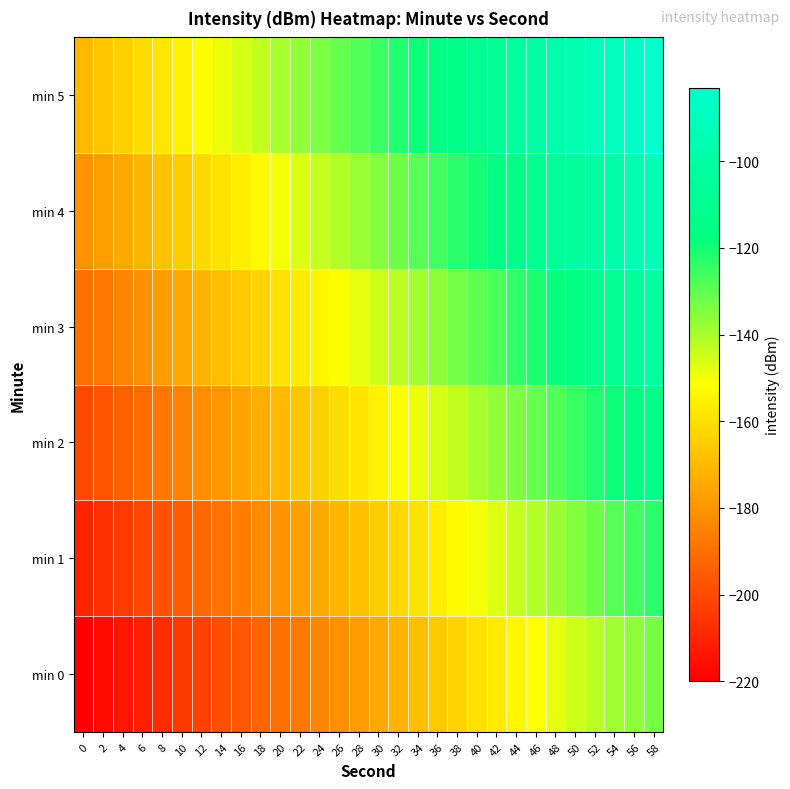

Reading left to right, what are all the values shown in this chart?

min 0: 0=-220.1	2=-217.1	4=-214.1	6=-211.1	8=-208.1	10=-205.1	12=-202.1	14=-199.1	16=-196.1	18=-193.1	20=-190.1	22=-187.1	24=-184.1	26=-181.1	28=-178.1	30=-175.1	32=-172.1	34=-169.1	36=-166.1	38=-163.1	40=-160.1	42=-157.1	44=-154.1	46=-151.1	48=-148.1	50=-145.1	52=-142.1	54=-139.1	56=-136.1	58=-133.1
min 1: 0=-210.1	2=-207.1	4=-204.1	6=-201.1	8=-198.1	10=-195.1	12=-192.1	14=-189.1	16=-186.1	18=-183.1	20=-180.1	22=-177.1	24=-174.1	26=-171.1	28=-168.1	30=-165.1	32=-162.1	34=-159.1	36=-156.1	38=-153.1	40=-150.1	42=-147.1	44=-144.1	46=-141.1	48=-138.1	50=-135.1	52=-132.1	54=-129.1	56=-126.1	58=-123.1
min 2: 0=-200.1	2=-197.1	4=-194.1	6=-191.1	8=-188.1	10=-185.1	12=-182.1	14=-179.1	16=-176.1	18=-173.1	20=-170.1	22=-167.1	24=-164.1	26=-161.1	28=-158.1	30=-155.1	32=-152.1	34=-149.1	36=-146.1	38=-143.1	40=-140.1	42=-137.1	44=-134.1	46=-131.1	48=-128.1	50=-125.1	52=-122.1	54=-119.1	56=-116.1	58=-113.1
min 3: 0=-190.1	2=-187.1	4=-184.1	6=-181.1	8=-178.1	10=-175.1	12=-172.1	14=-169.1	16=-166.1	18=-163.1	20=-160.1	22=-157.1	24=-154.1	26=-151.1	28=-148.1	30=-145.1	32=-142.1	34=-139.1	36=-136.1	38=-133.1	40=-130.1	42=-127.1	44=-124.1	46=-121.1	48=-118.1	50=-115.1	52=-112.1	54=-109.1	56=-106.1	58=-103.1
min 4: 0=-180.1	2=-177.1	4=-174.1	6=-171.1	8=-168.1	10=-165.1	12=-162.1	14=-159.1	16=-156.1	18=-153.1	20=-150.1	22=-147.1	24=-144.1	26=-141.1	28=-138.1	30=-135.1	32=-132.1	34=-129.1	36=-126.1	38=-123.1	40=-120.1	42=-117.1	44=-114.1	46=-111.1	48=-108.1	50=-105.1	52=-102.1	54=-99.1	56=-96.1	58=-93.1
min 5: 0=-170.1	2=-167.1	4=-164.1	6=-161.1	8=-158.1	10=-155.1	12=-152.1	14=-149.1	16=-146.1	18=-143.1	20=-140.1	22=-137.1	24=-134.1	26=-131.1	28=-128.1	30=-125.1	32=-122.1	34=-119.1	36=-116.1	38=-113.1	40=-110.1	42=-107.1	44=-104.1	46=-101.1	48=-98.1	50=-95.1	52=-92.1	54=-89.1	56=-86.1	58=-83.1